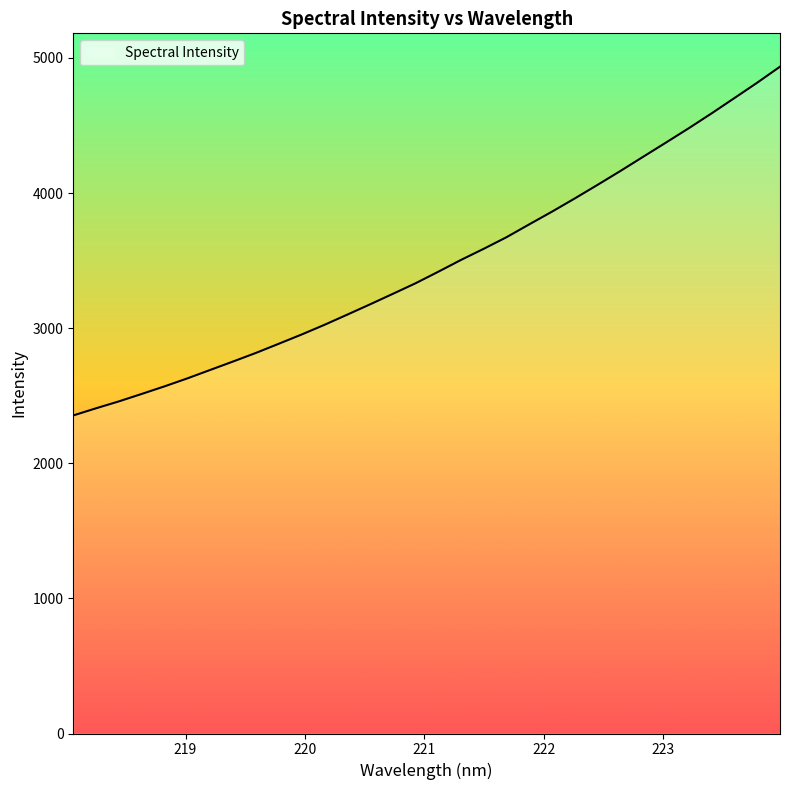

What is the difference between the maximum and minimum values?

2581.3